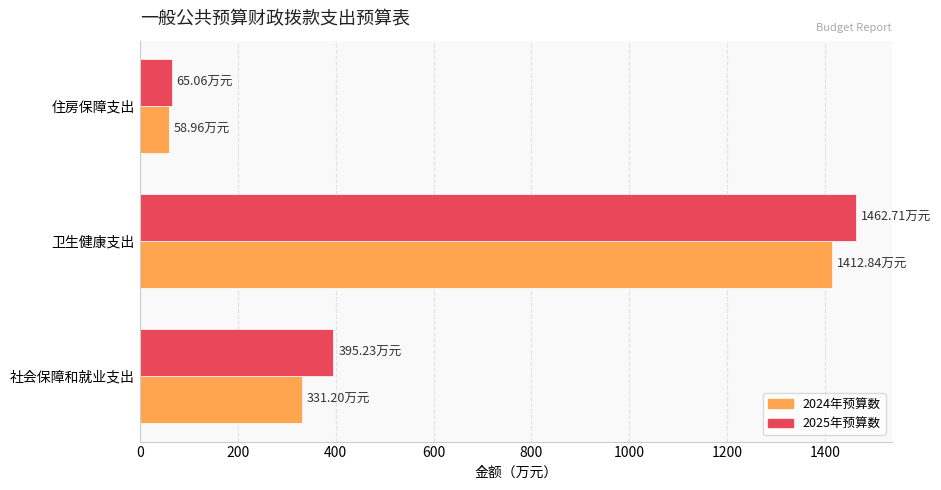

At which label does 2024年预算数 reach its peak?

卫生健康支出